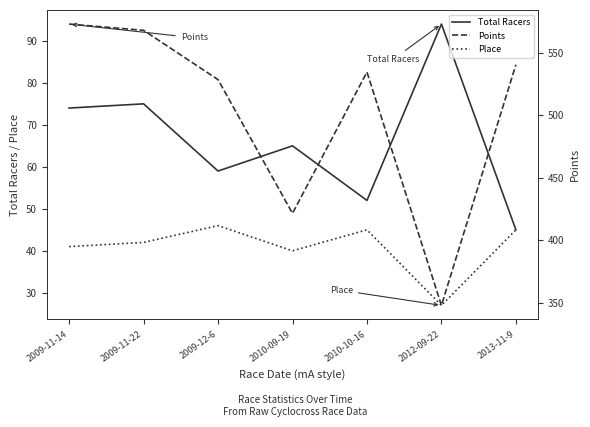

True or false: Place and Total Racers cross at least once.

False